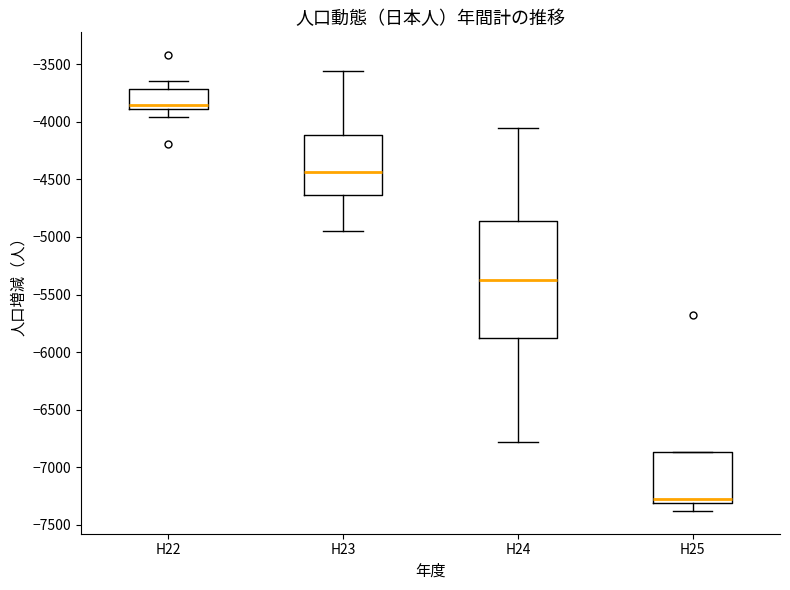

Reading left to right, transcribe this box plot: for each box, give where its median line is, the range the box spans, and where its two whiskers end, as read against the y-axis. The values are not printed on the chart, so give them approximately, as read against the axis.

H22: median -3850, box -3900 to -3700, whiskers -3950 to -3650
H23: median -4450, box -4650 to -4100, whiskers -4950 to -3550
H24: median -5350, box -5900 to -4850, whiskers -6800 to -4050
H25: median -7250, box -7300 to -6850, whiskers -7400 to -6850